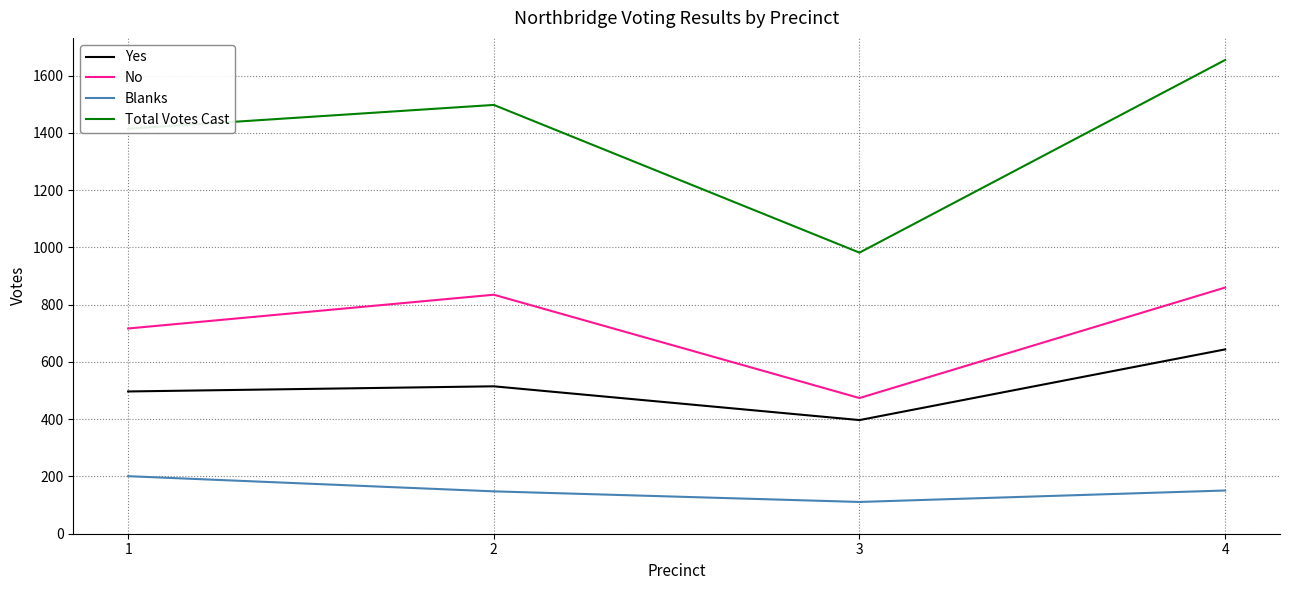

The Total Votes Cast series shows 2774 at 4. True or false?

False